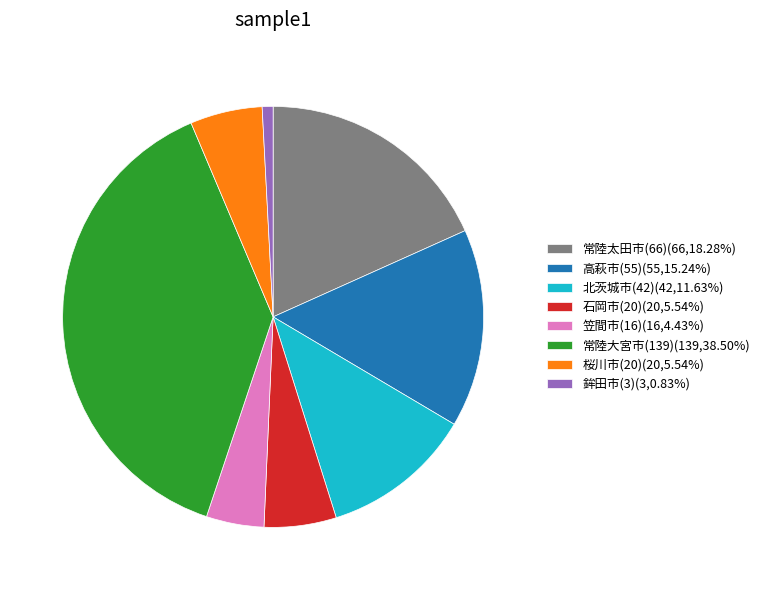

How many slices are in this pie chart?

8